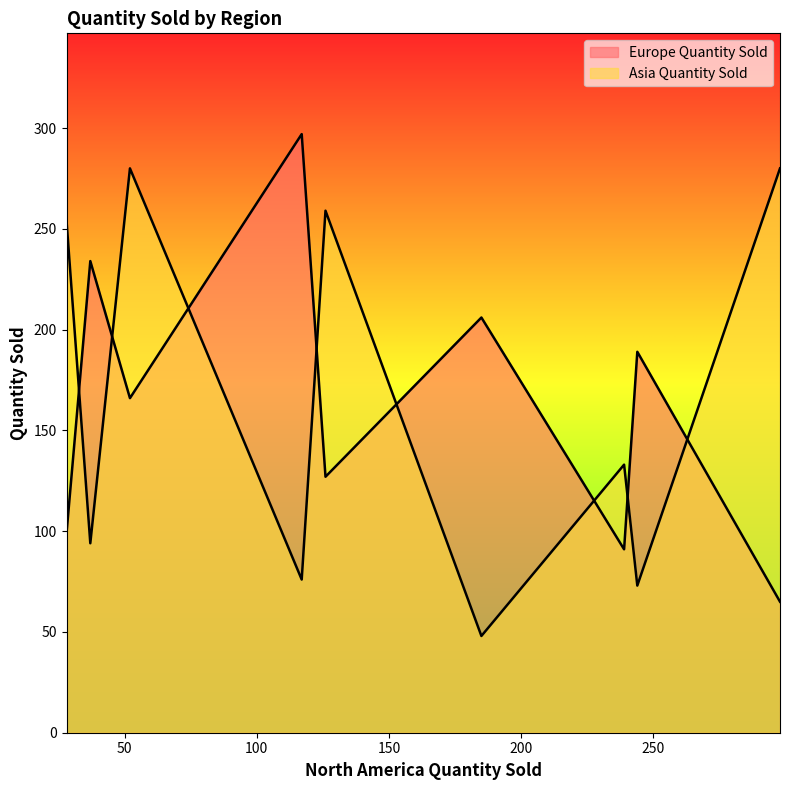

What is the difference between the maximum and second lowest values in the Asia Quantity Sold series?

207